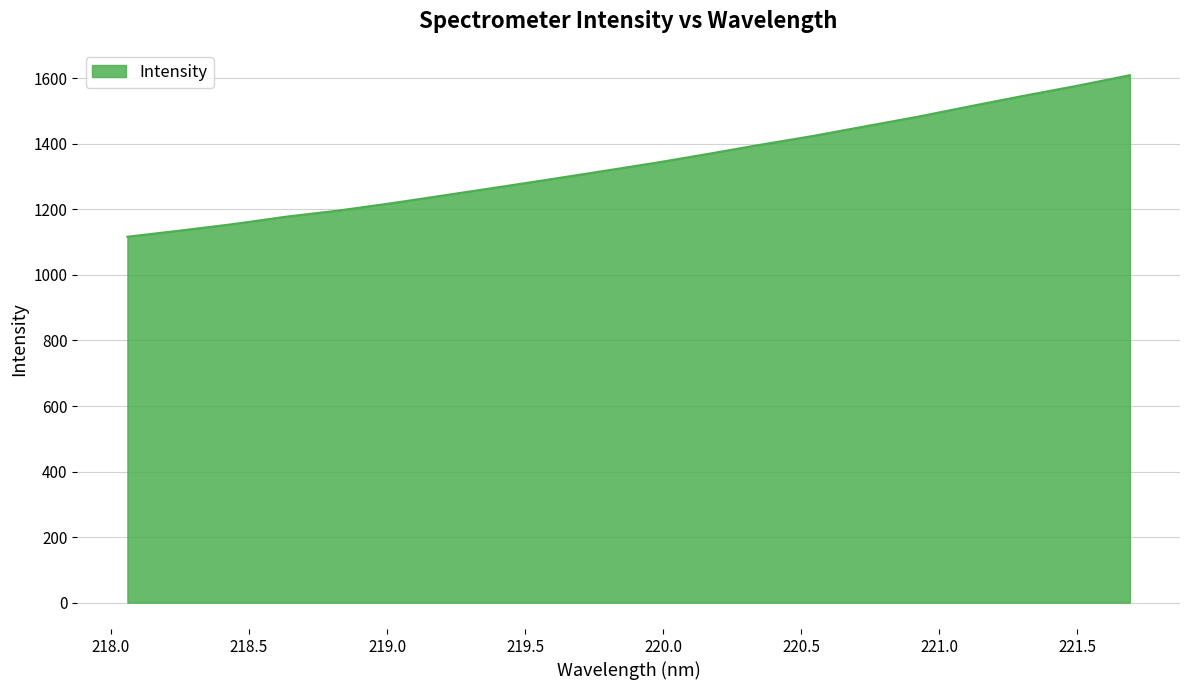

What is the difference between the maximum and minimum values?

492.8